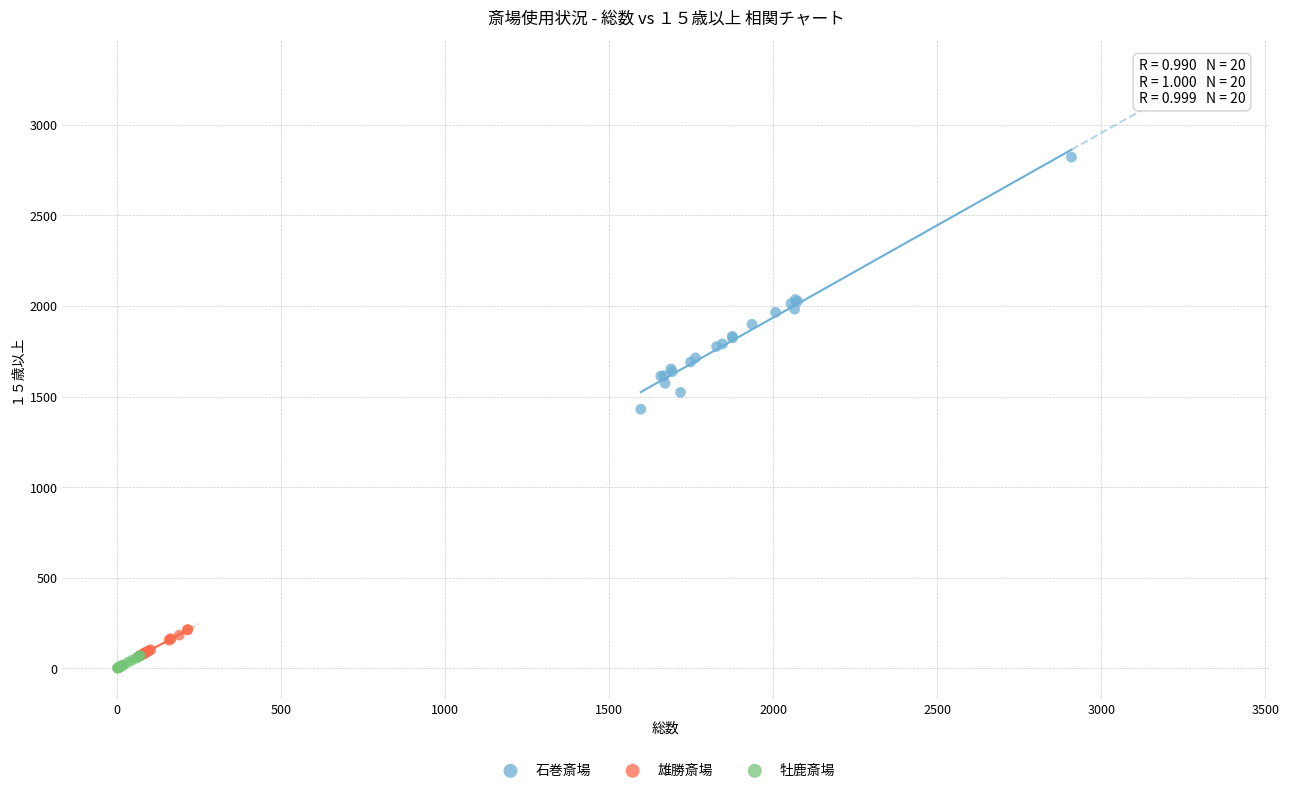

What are all the series names shown in the legend?

石巻斎場, 雄勝斎場, 牡鹿斎場